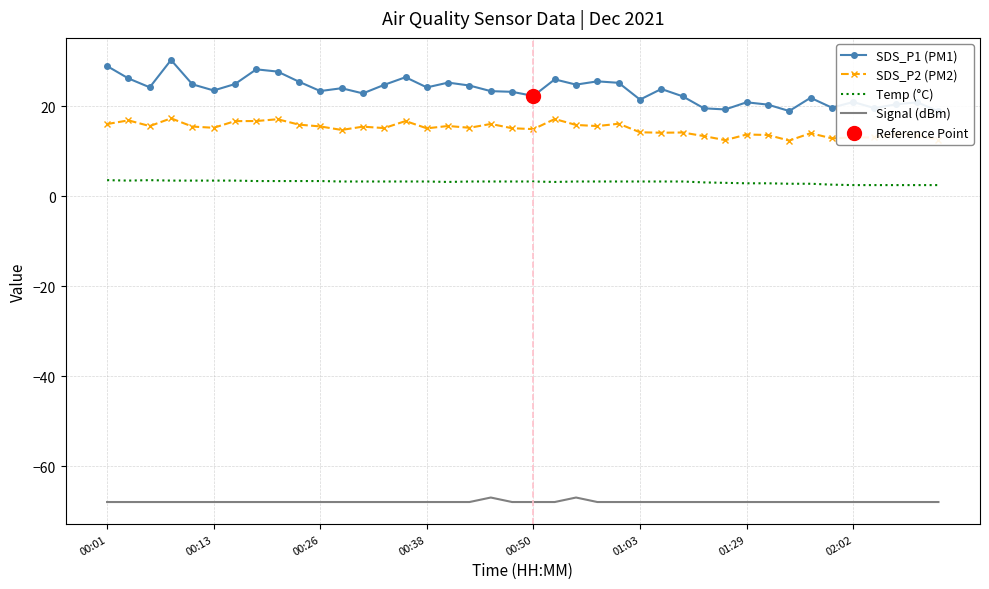

Which series reaches the maximum Y coordinate?

SDS_P1 (PM1)